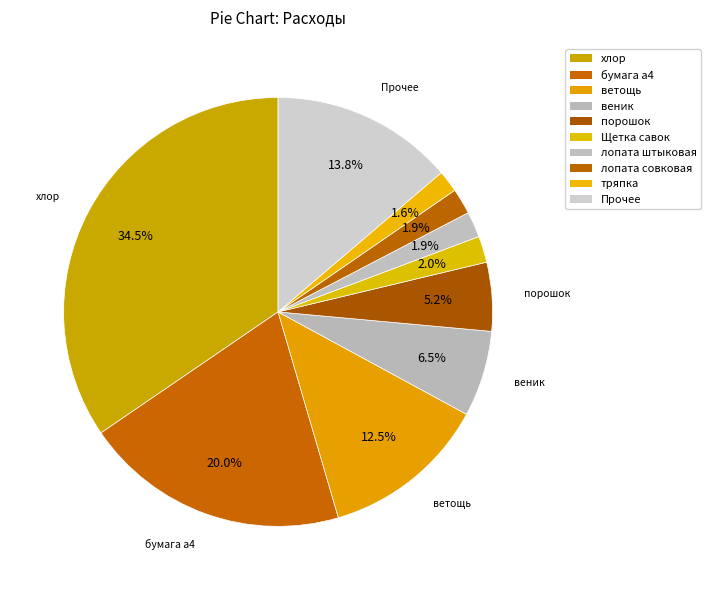

How many segments does this pie chart have?

10